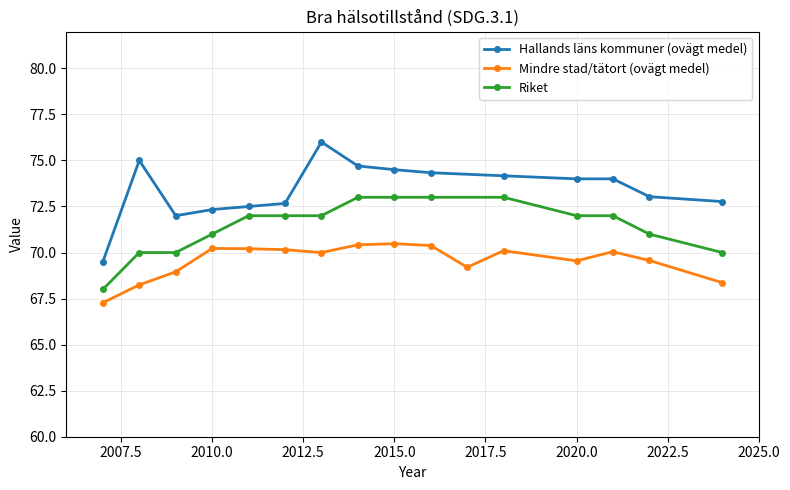

What is the difference between the second highest and minimum values in the Riket series?

5.0